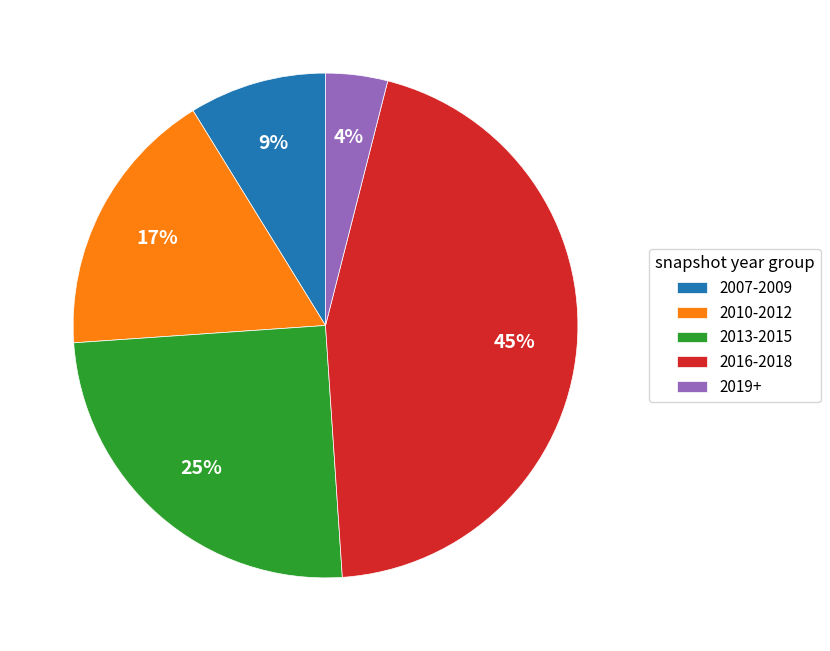

Which slice is the smallest?

2019+